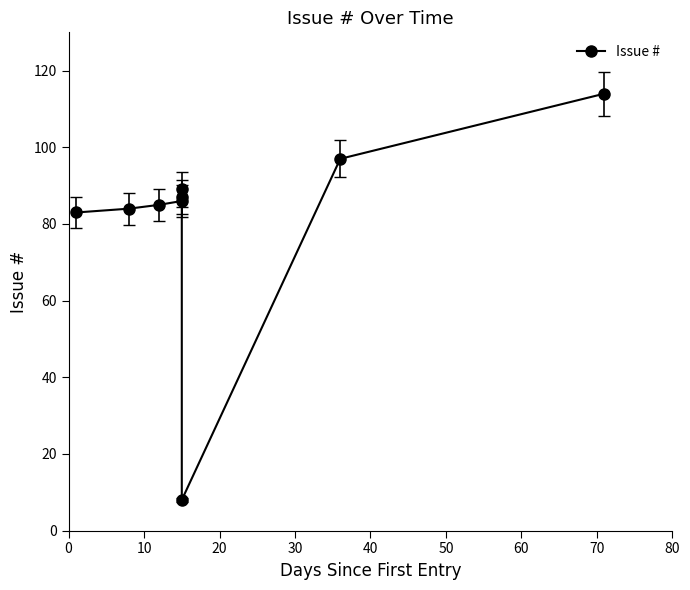

Is it true that the value at 50 is 43?

False